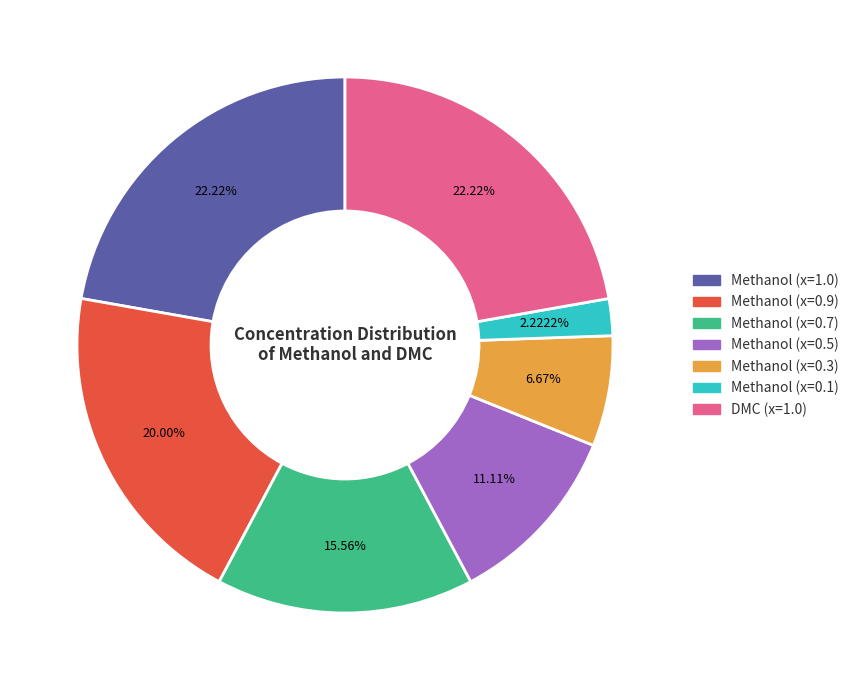

Is the sum of Methanol (x=1.0) and Methanol (x=0.9) greater than half?

No